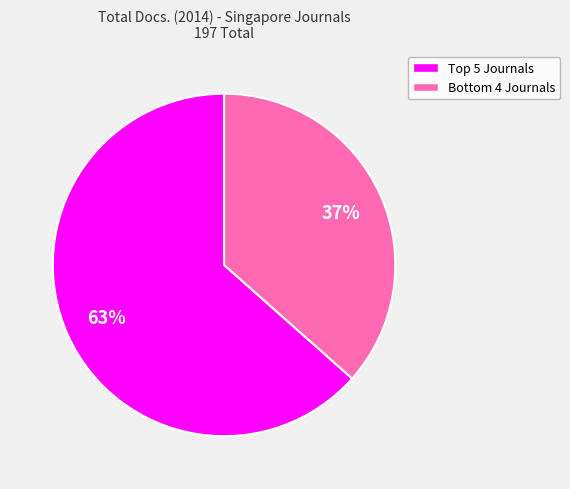

Count the number of slices in the pie.

2